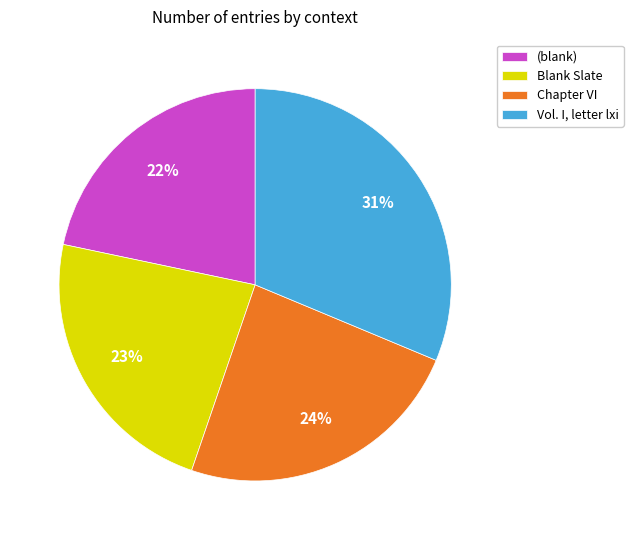

Combined, do (blank) and Chapter VI account for over 50%?

No